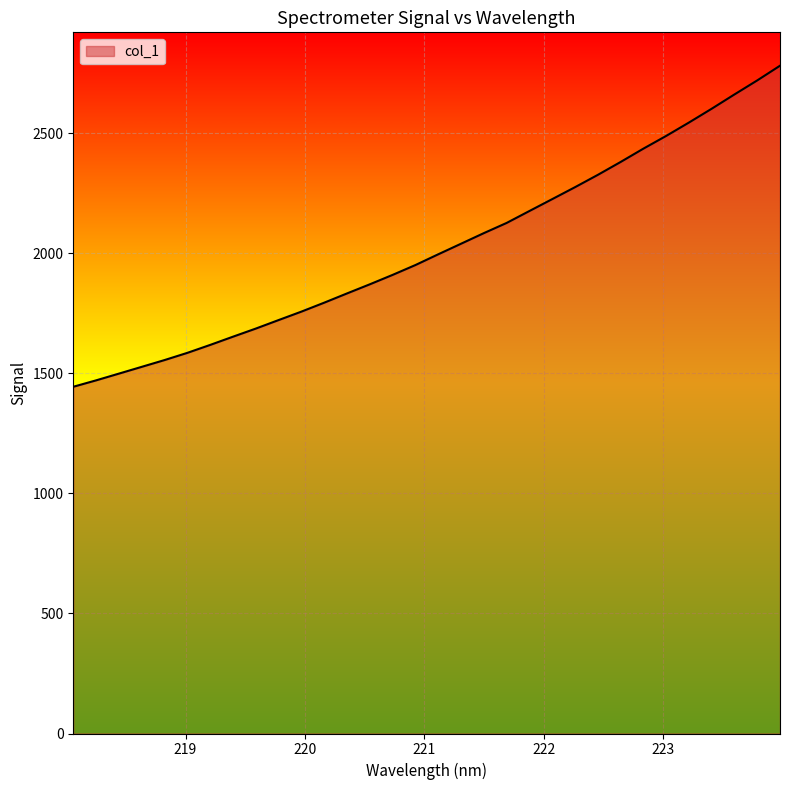

What is the greatest value displayed?

2782.1